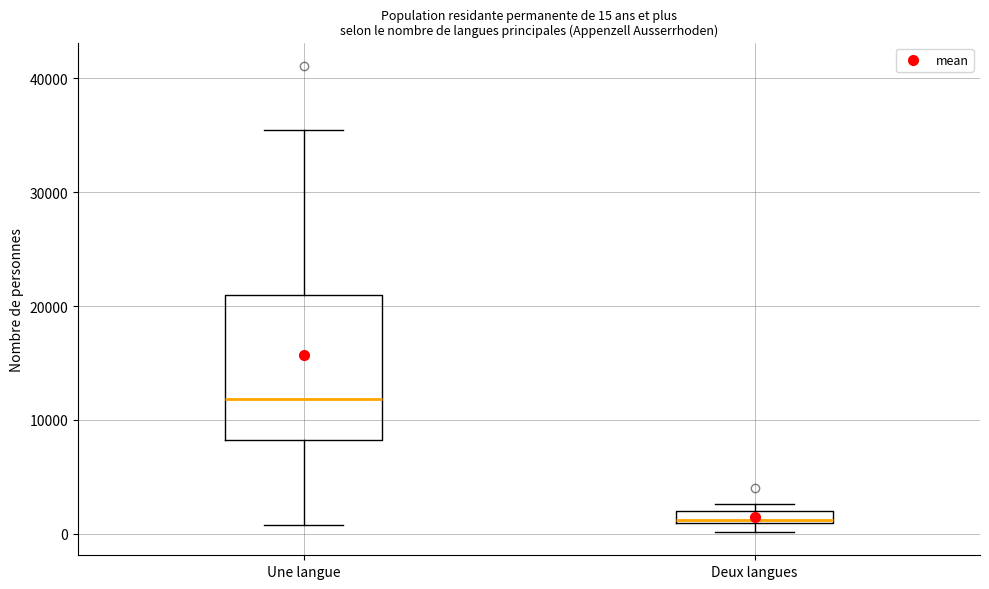

Comparing the boxes themselves (not the whiskers), which one is the tallest?

Une langue